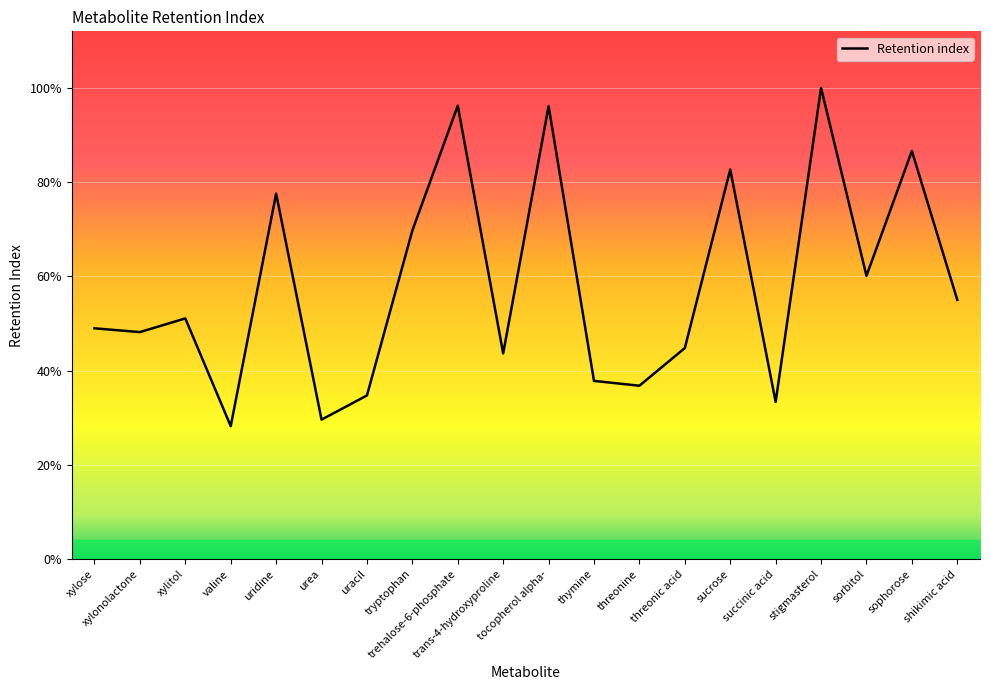

Is this an area chart (filled region under the line)?

Yes